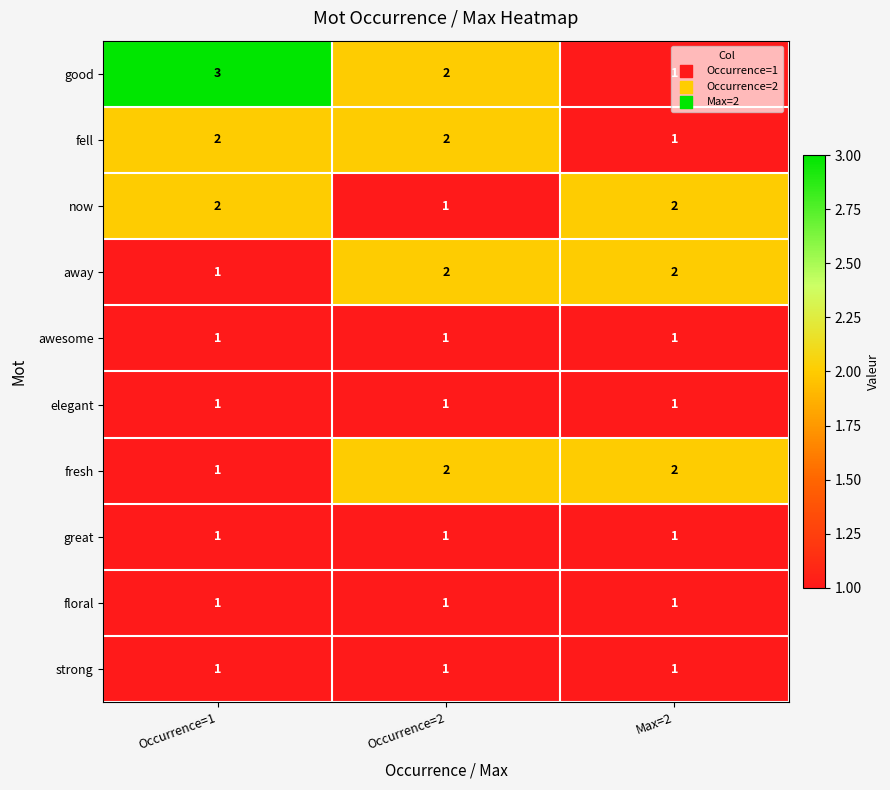

What is the sum of all strong values?

3